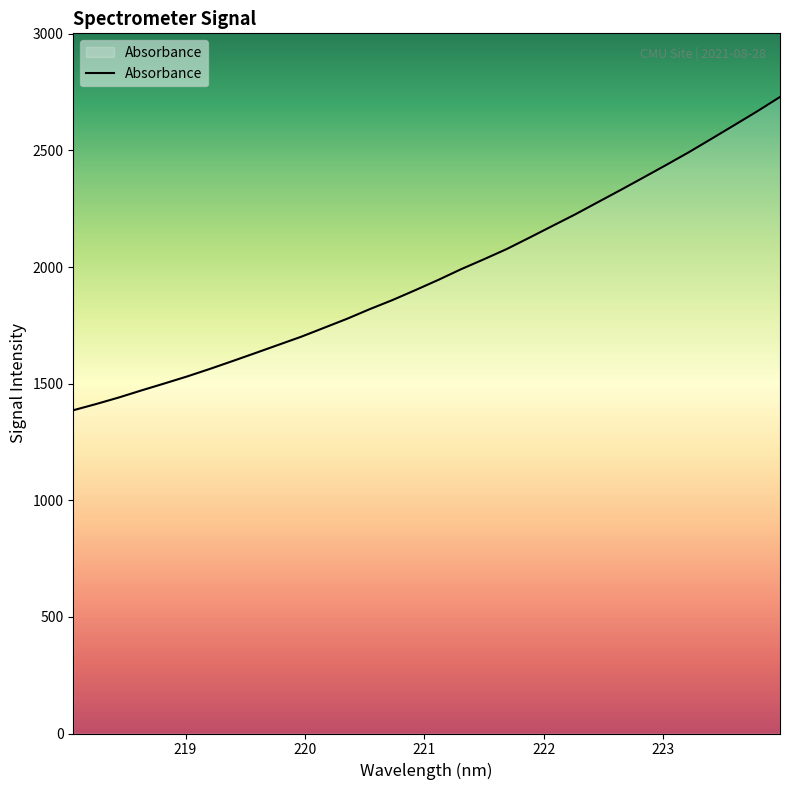

What is the smallest value displayed?

1385.9